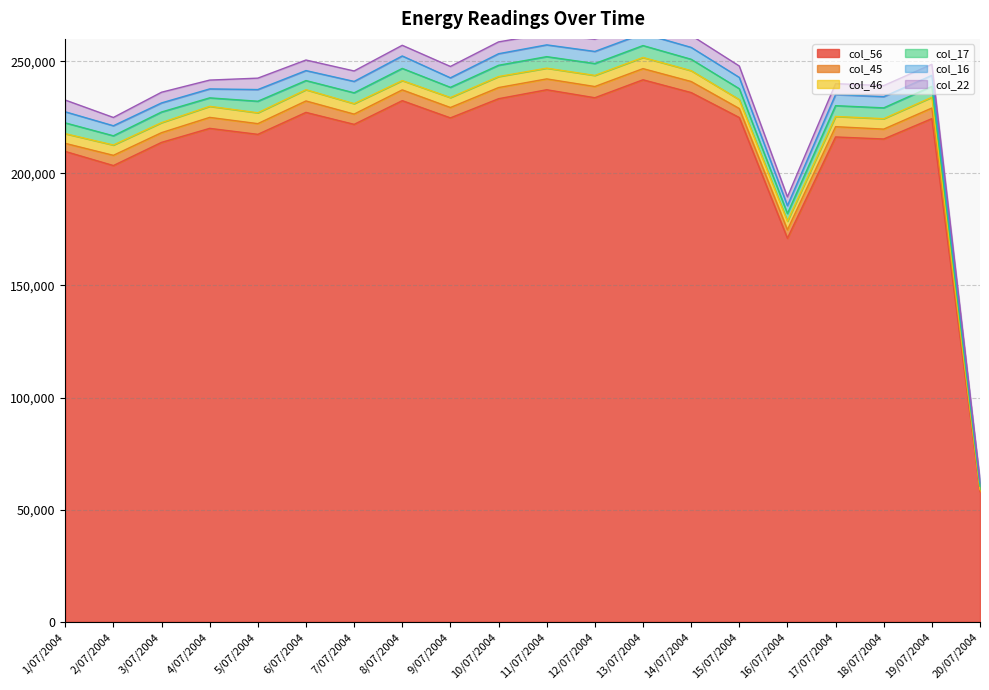

What is the approximate value of col_56 at 12/07/2004?

233751